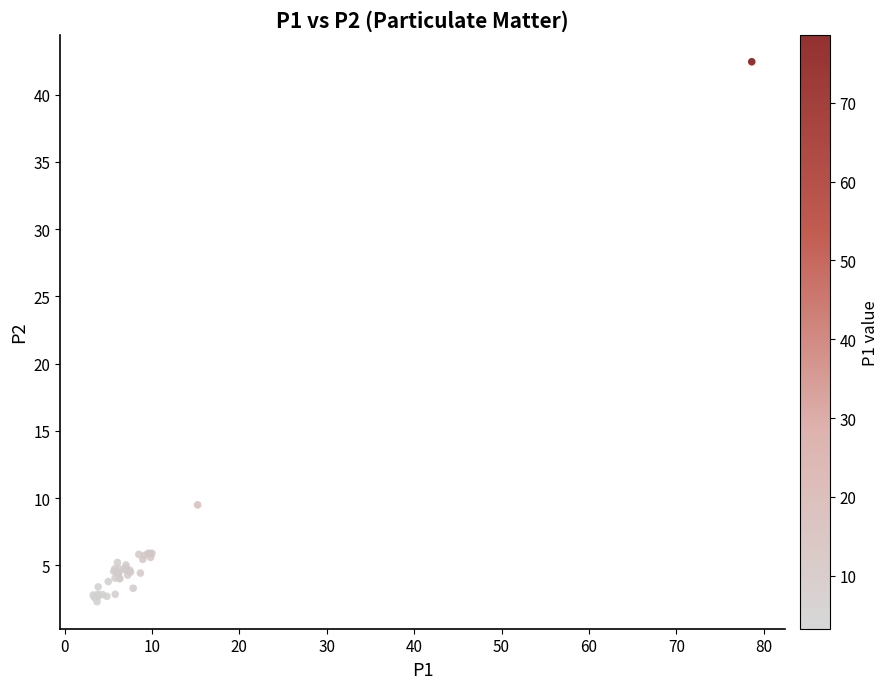

What Y value in the scatter plot is closest to 22?

9.5